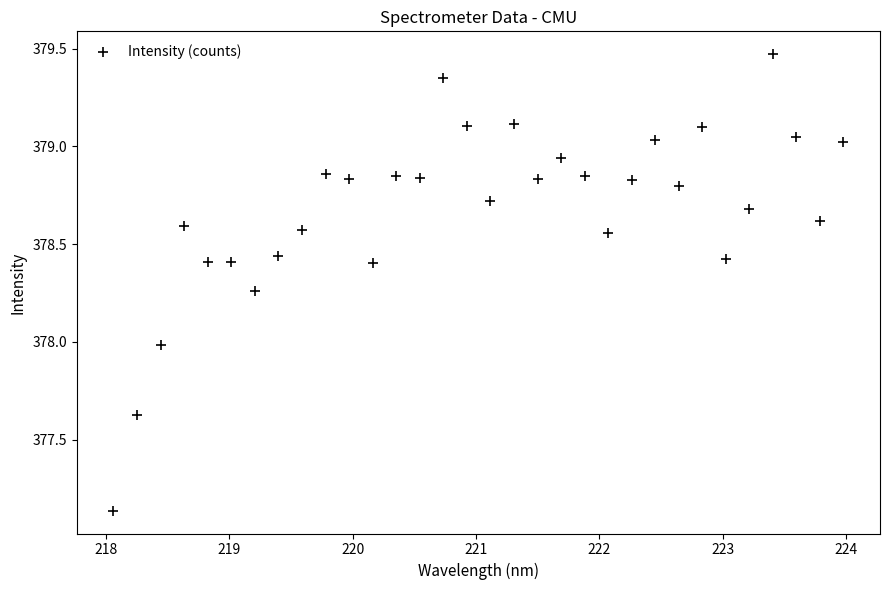

What is the range of X values (max minus min)?

5.9